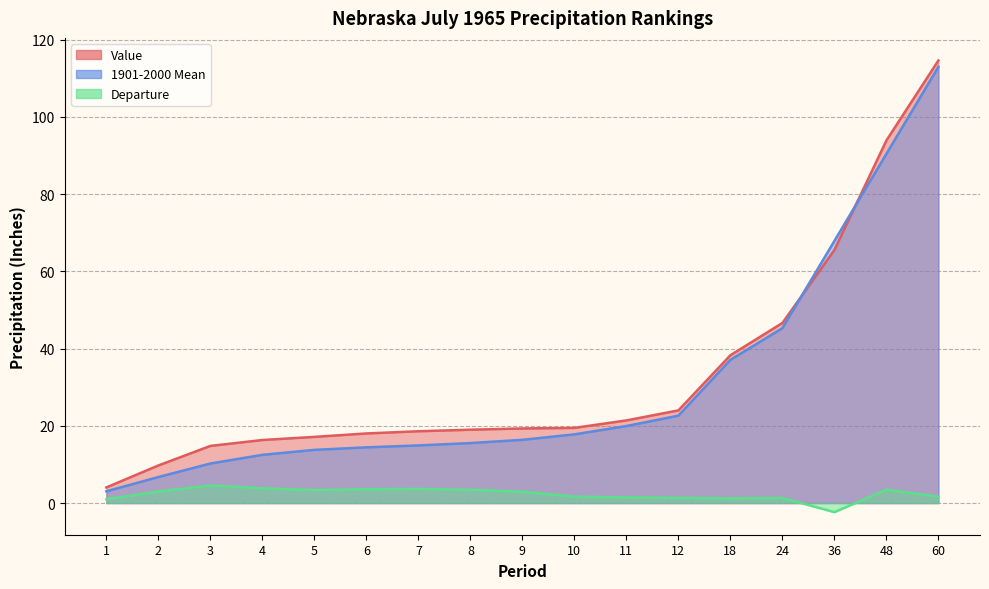

Reading left to right, extract all data points from this chart.

Value: 1=4.0	2=9.7	3=14.8	4=16.3	5=17.1	6=18.0	7=18.6	8=19.0	9=19.3	10=19.5	11=21.4	12=24.0	18=38.3	24=46.6	36=65.5	48=93.9	60=114.6
1901-2000 Mean: 1=3.0	2=6.7	3=10.2	4=12.5	5=13.8	6=14.4	7=14.9	8=15.5	9=16.4	10=17.8	11=19.9	12=22.6	18=37.1	24=45.3	36=67.9	48=90.4	60=113.0
Departure: 1=1.0	2=3.0	3=4.6	4=3.8	5=3.4	6=3.6	7=3.7	8=3.5	9=2.9	10=1.7	11=1.5	12=1.4	18=1.2	24=1.3	36=-2.4	48=3.5	60=1.6